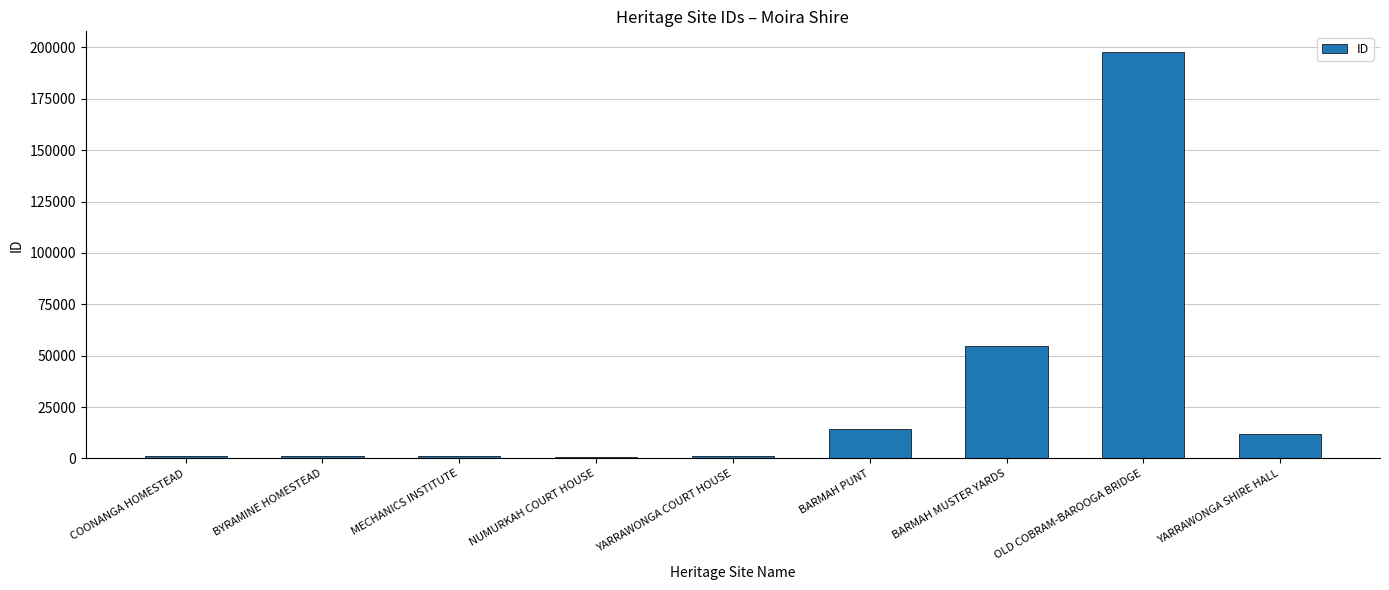

What is the greatest value displayed?

197955